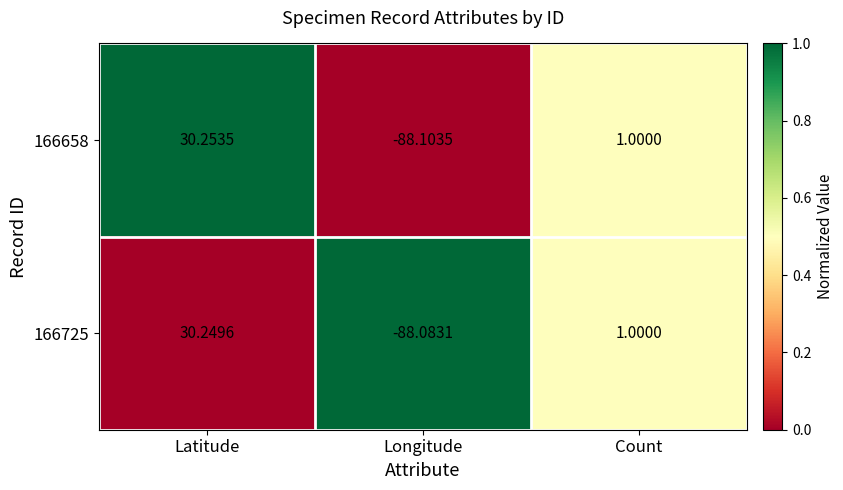

Which series has the largest range (max minus min)?

166658